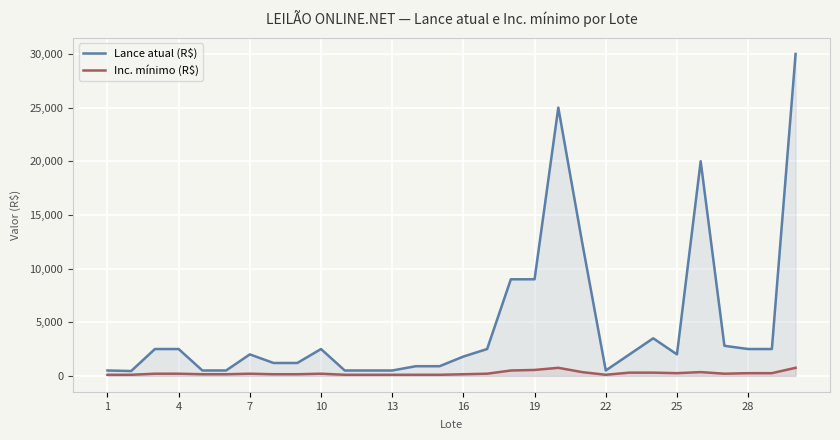

How many values in the Inc. mínimo (R$) series exceed 200?

11